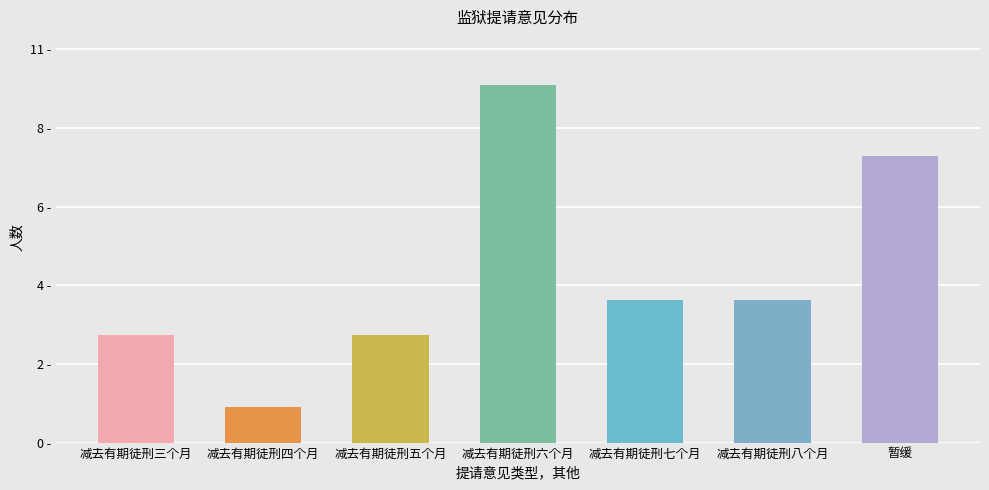

What is the approximate value at 减去有期徒刑六个月?

10